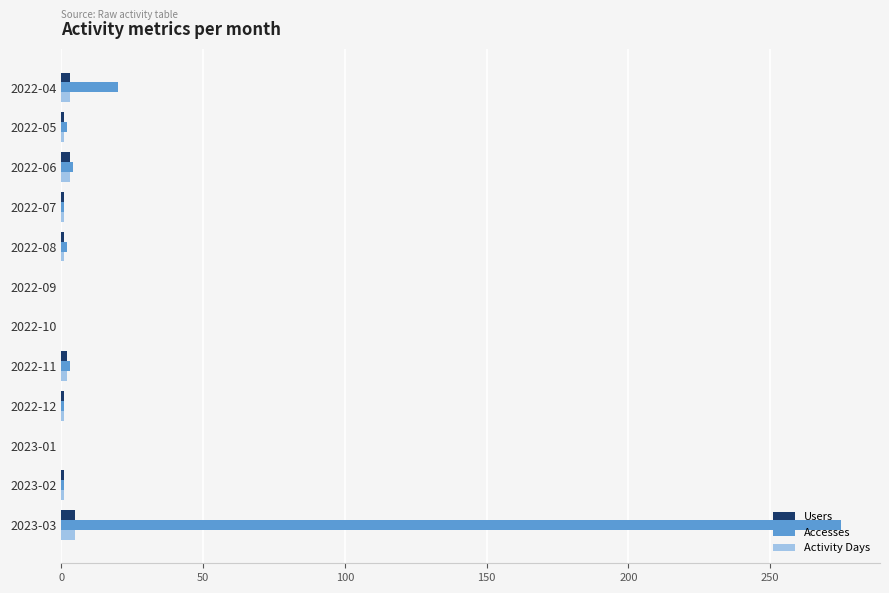

How many distinct data groups are displayed?

3